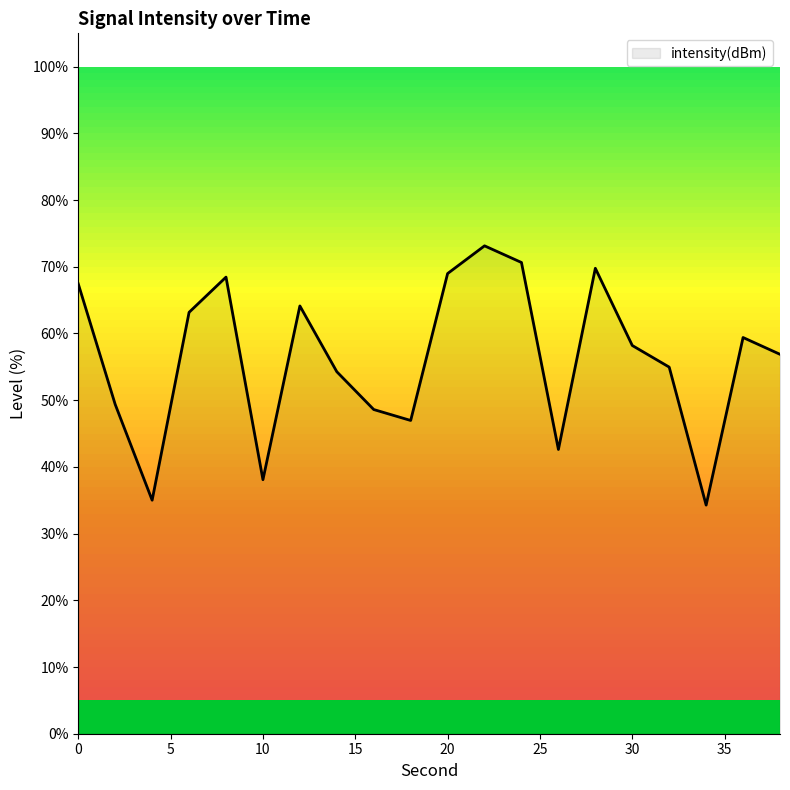

What is the smallest value displayed?

34.3